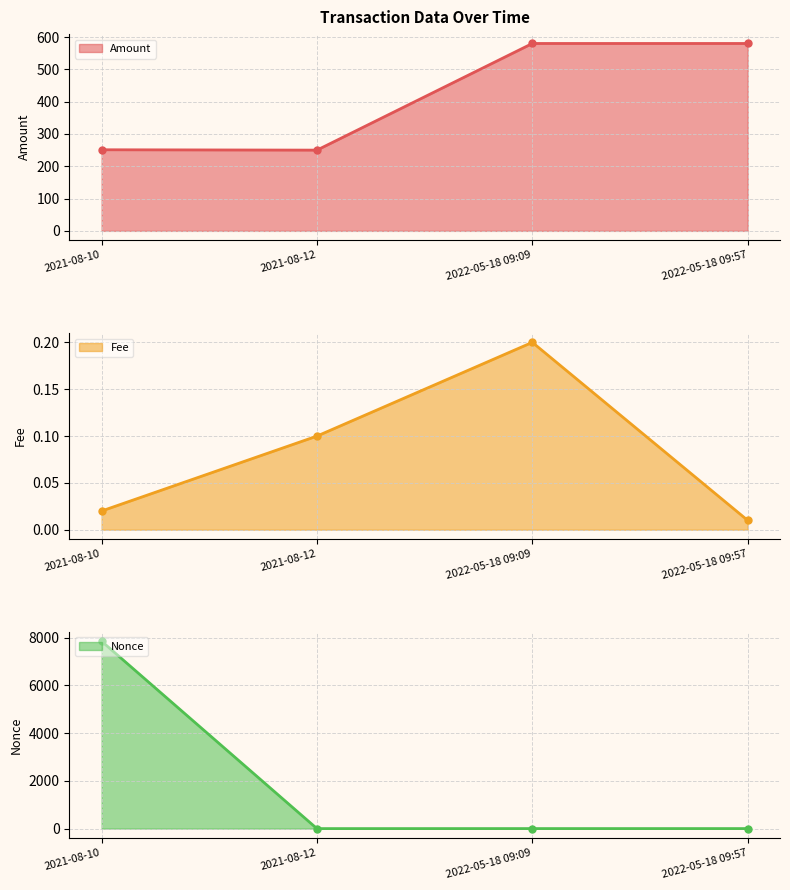

Reading right to left, list all the values displayed in this chart.

Amount: 580.0	580.0	249.9	251.0
Fee: 0.0	0.2	0.1	0.0
Nonce: 1.0	1.0	0.0	7851.0